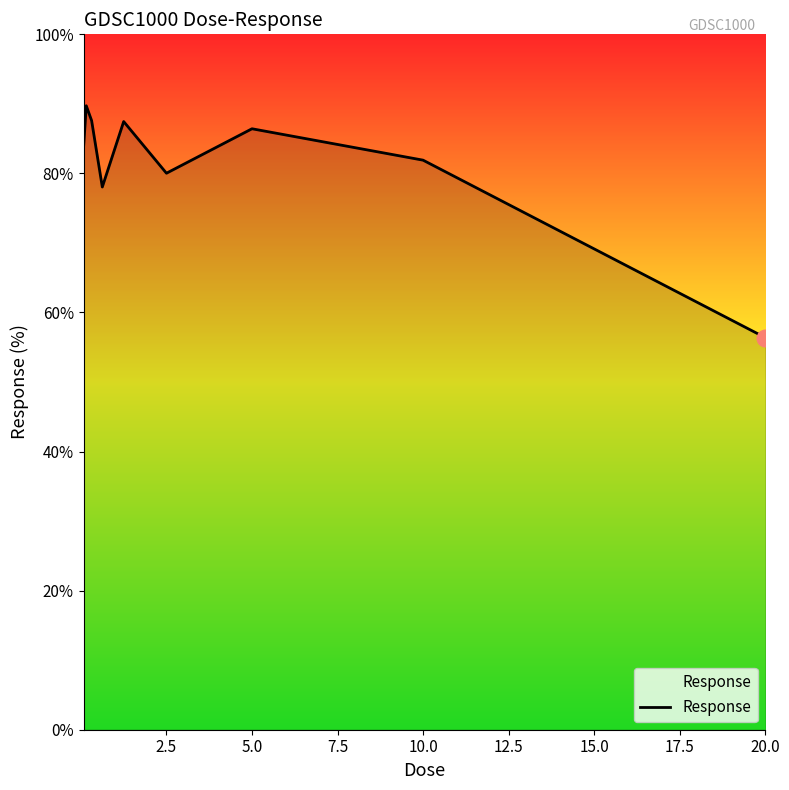

What is the greatest value displayed?

89.7